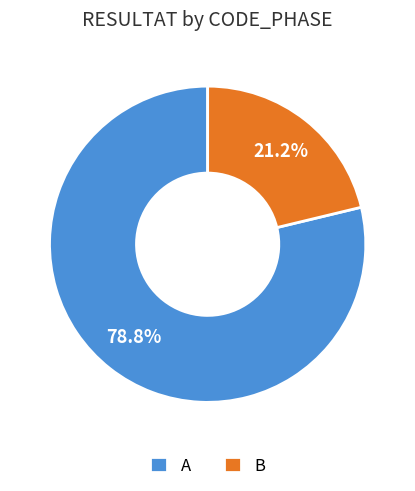

Do A and B together represent more than half of the pie?

Yes